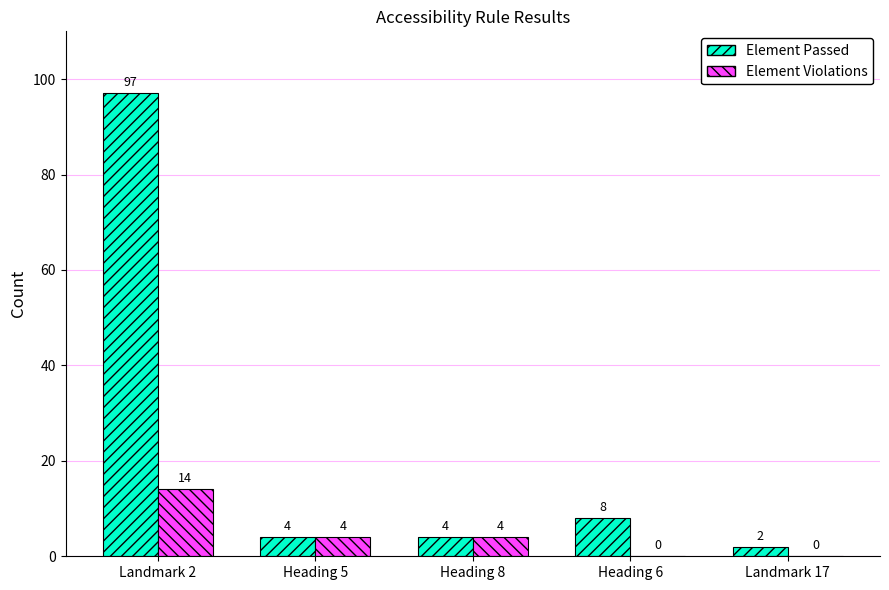

At which label does Element Violations reach its peak?

Landmark 2